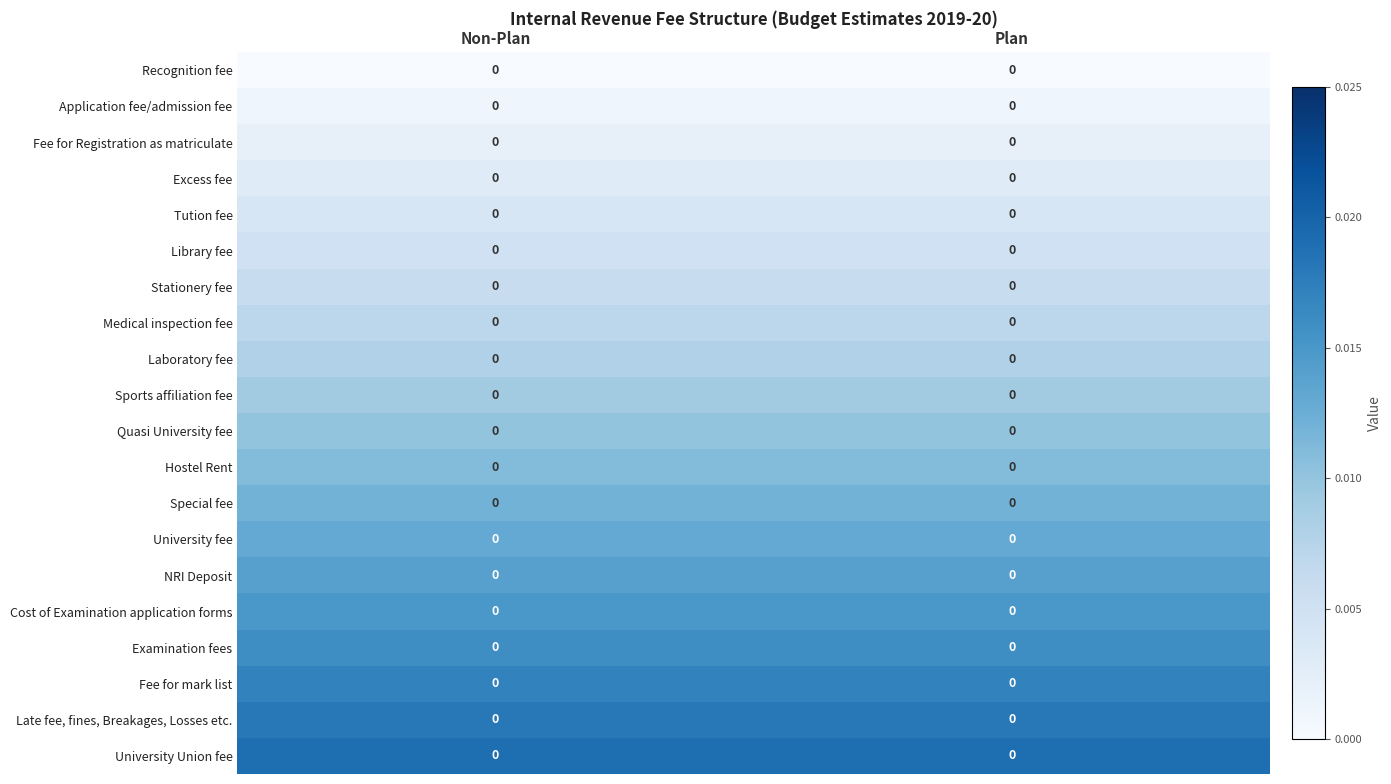

Is it true that Sports affiliation fee equals 0.0 at Non-Plan?

True